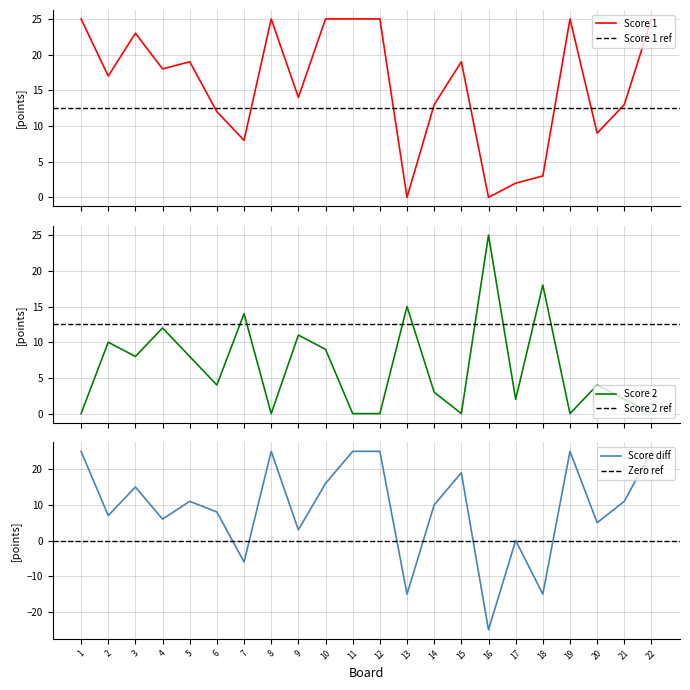

At which category does Score 2 reach its first local valley?

3